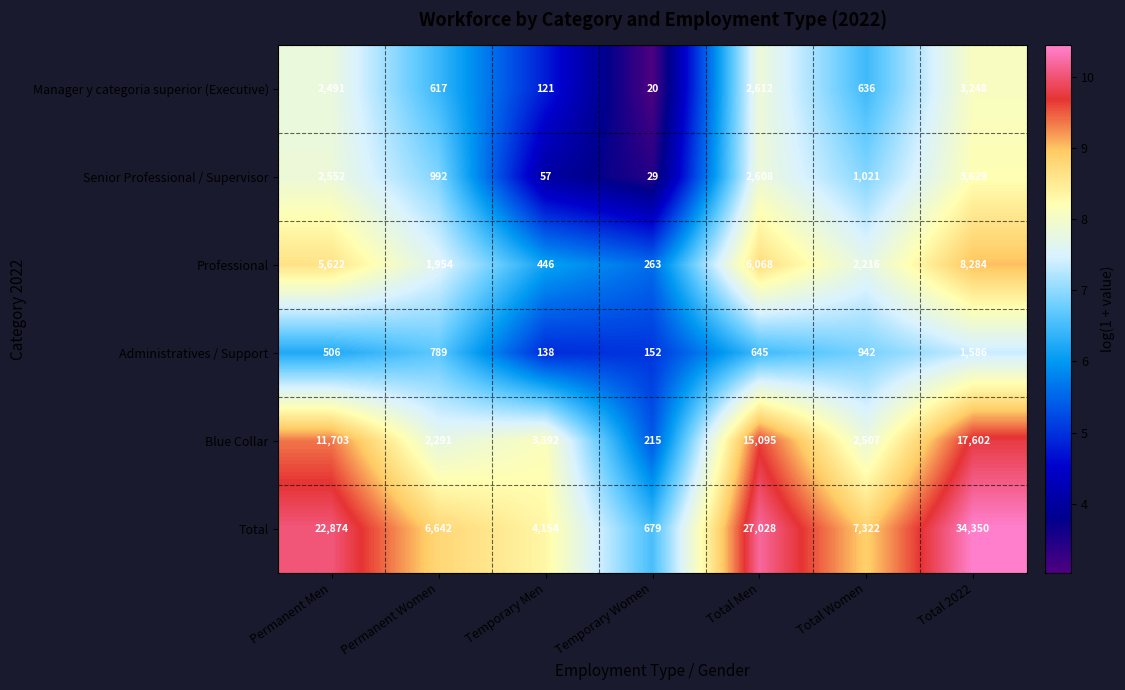

Rank the series by their maximum value, from highest to lowest.

Total, Blue Collar, Professional, Senior Professional / Supervisor, Manager y categoria superior (Executive), Administratives / Support